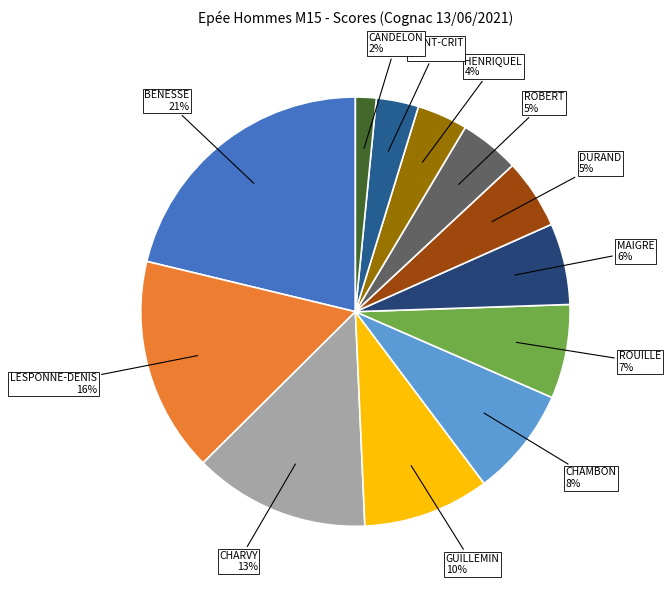

Count the number of slices in the pie.

12